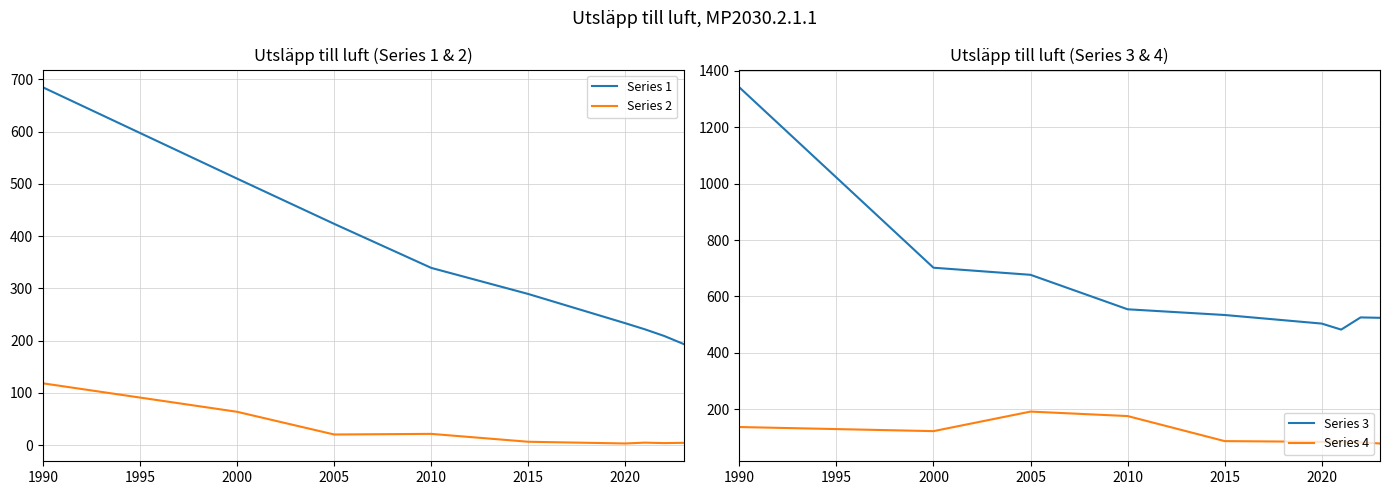

At how many categories does at least one series exceed 629?

3